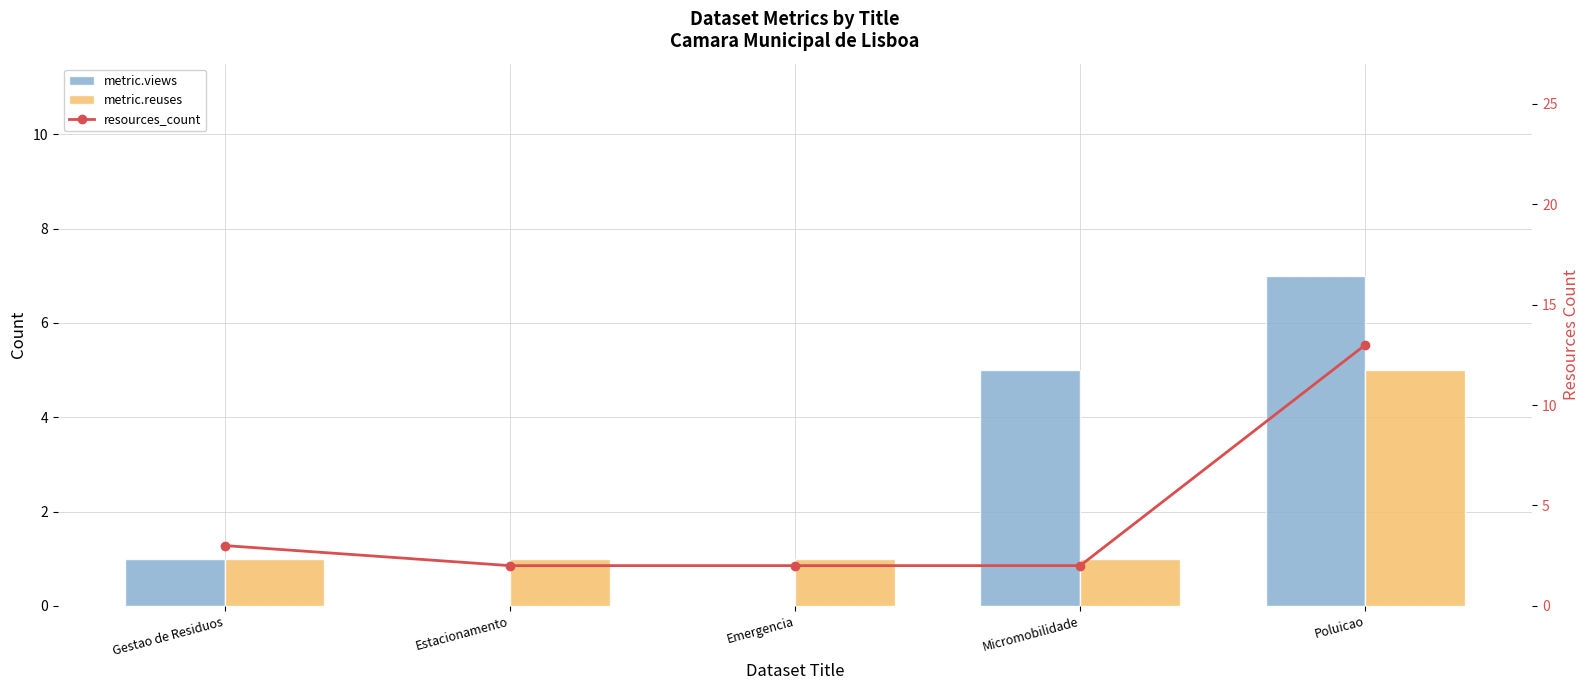

List the series in order of their peak value, highest first.

resources_count, metric.views, metric.reuses